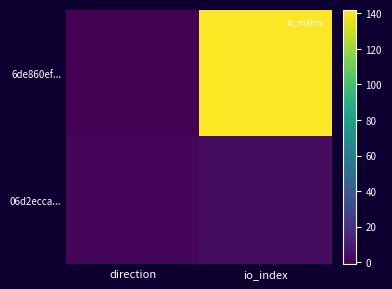

At which category is the sum across all series the highest?

io_index